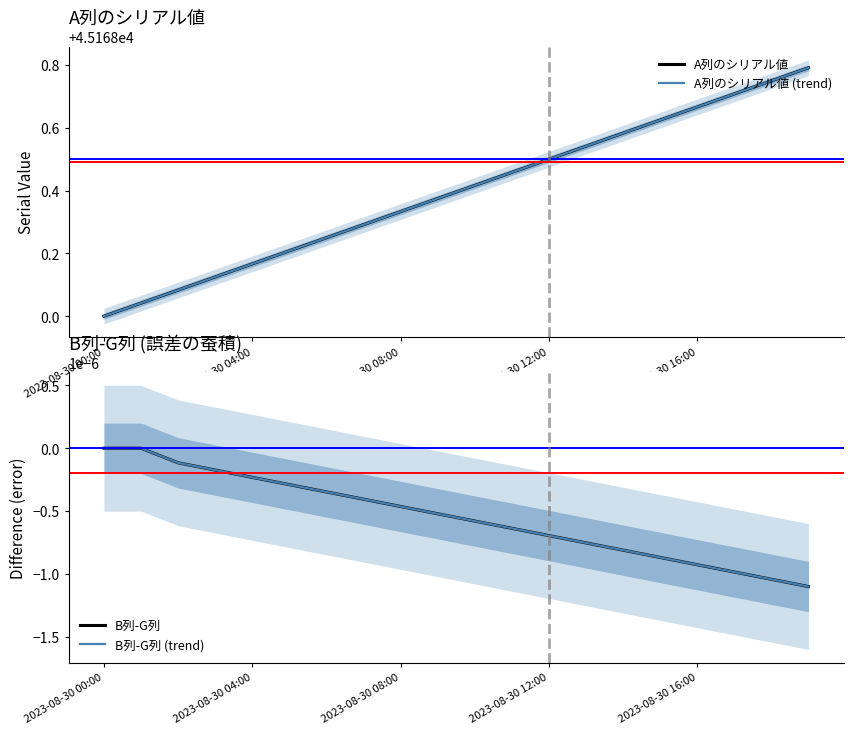

True or false: B列-G列 has more than 1 points higher than both neighbors.

False